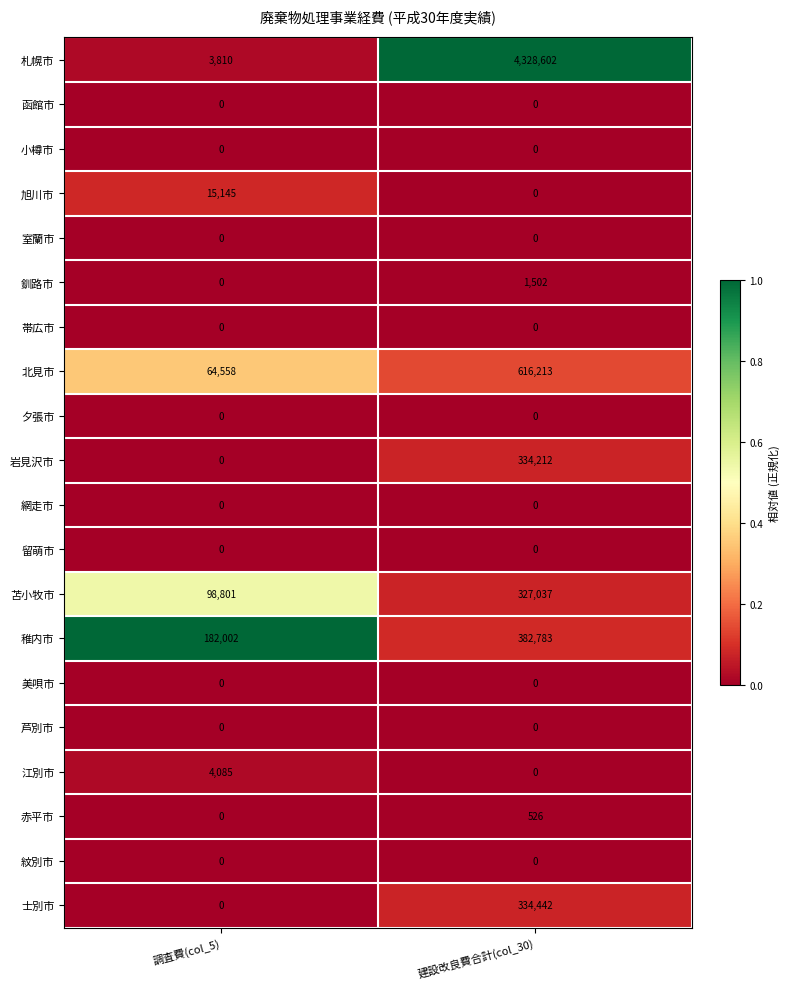

Which series has the widest spread of values?

札幌市